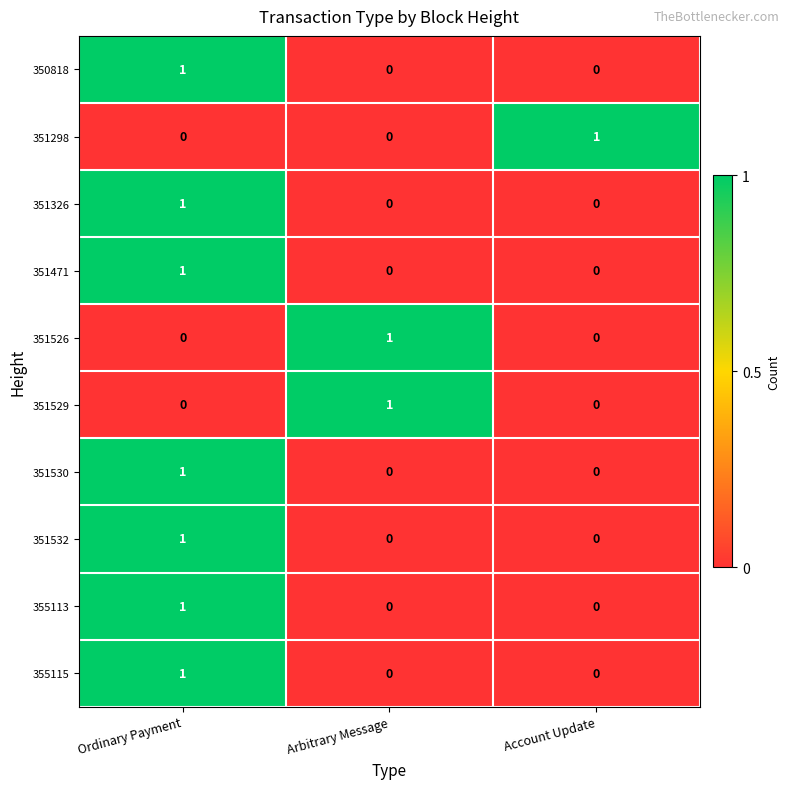

Which category has the highest value in the 351529 series?

Arbitrary Message